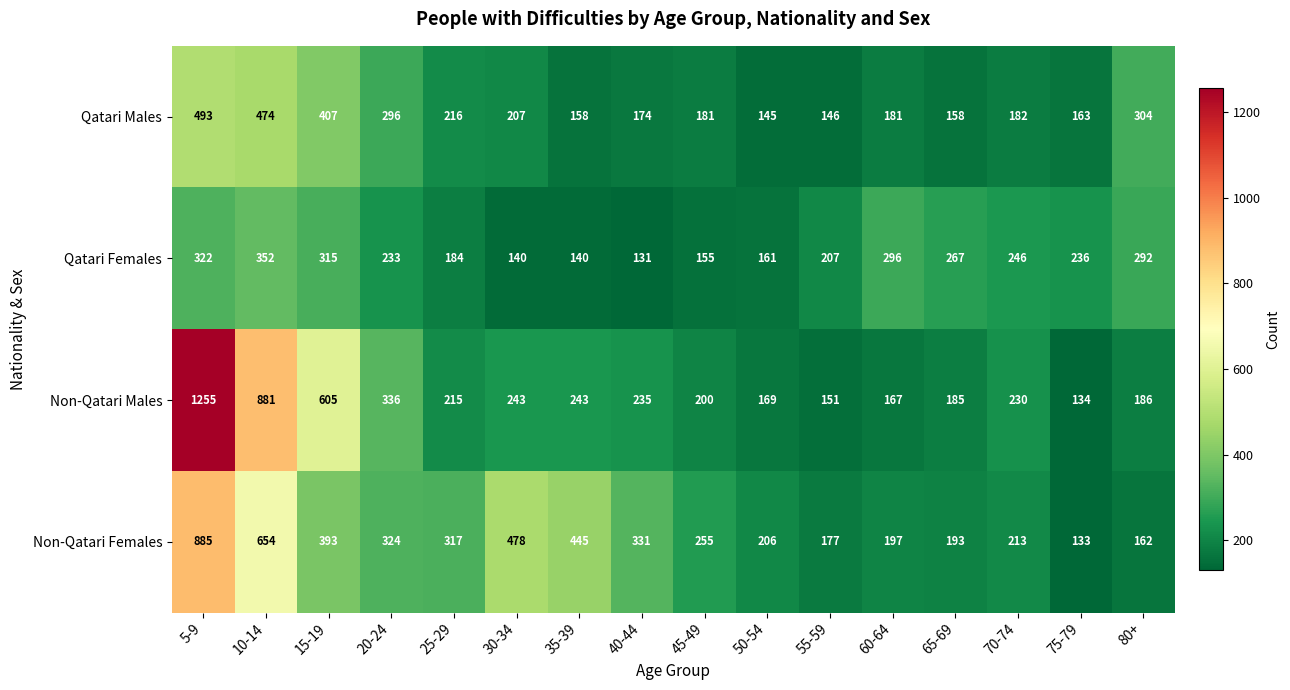

Count the number of data series in this chart.

4